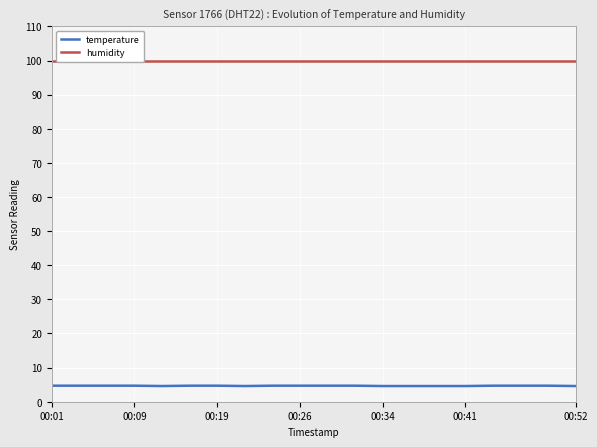

At which label is humidity closest to 99?

00:01